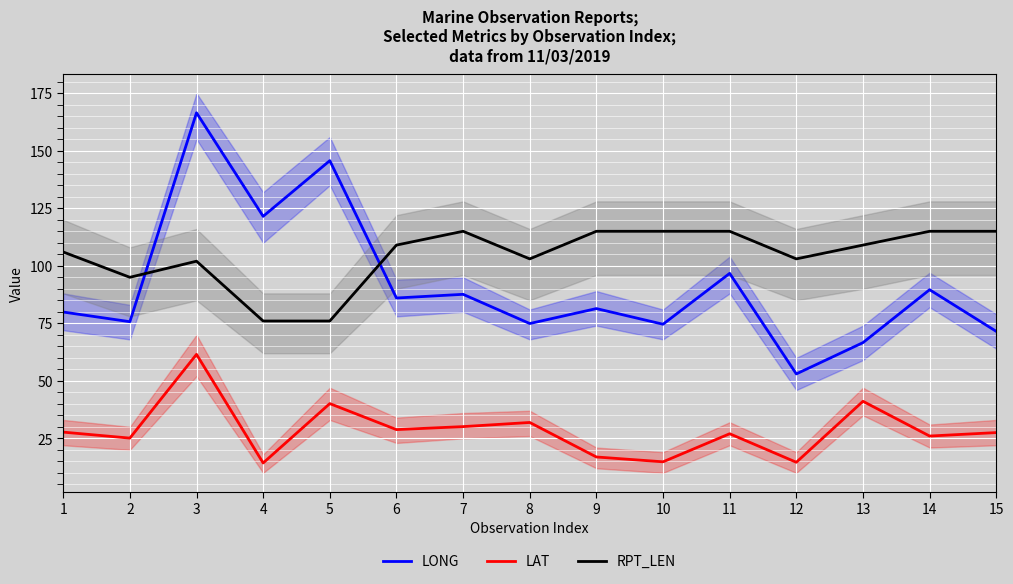

Where is the first local minimum for LONG?

2